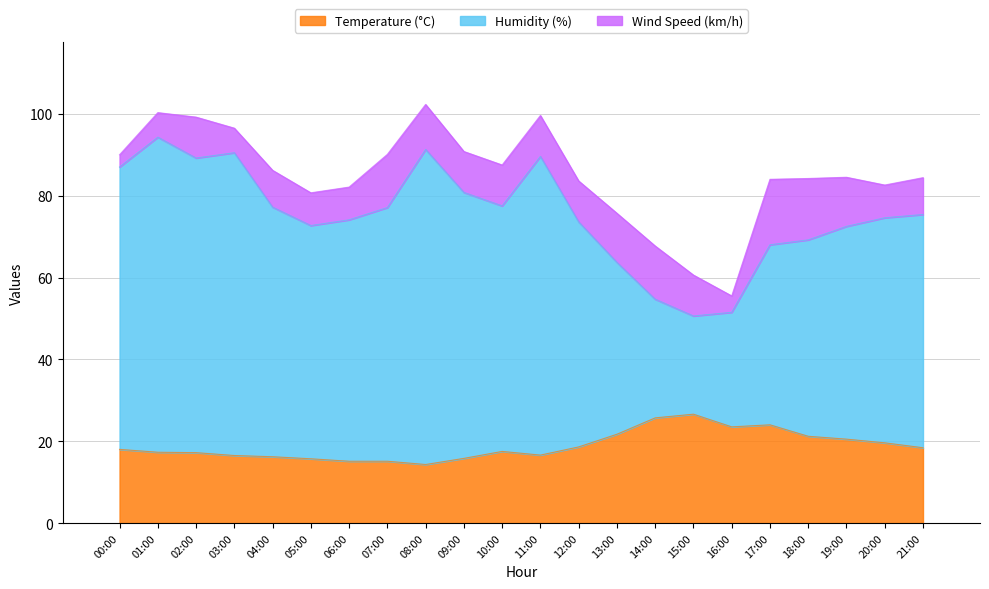

Rank the series by their average value, from lowest to highest.

Wind Speed (km/h), Temperature (°C), Humidity (%)